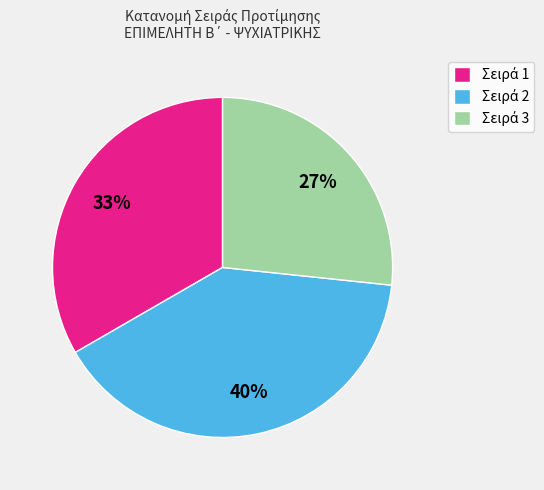

Is there any slice that represents more than half of the pie?

No